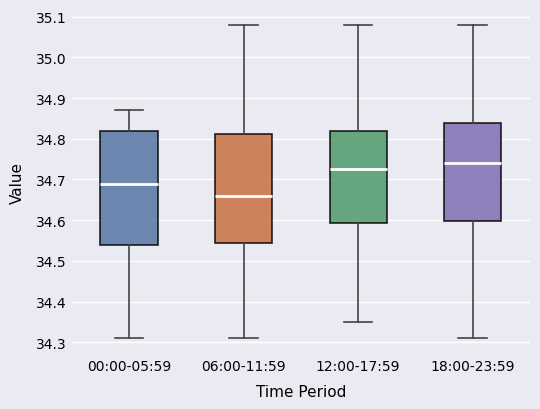

Where does the lower whisker of the box for 18:00-23:59 end on the y-axis? The values are not printed on the chart, so give them approximately, as read against the axis.

34.31